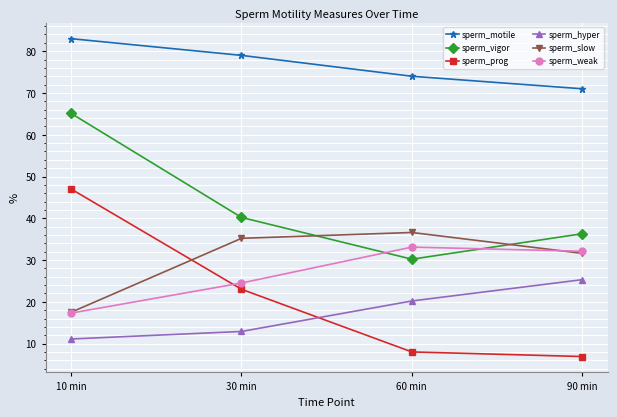

Where is sperm_weak nearest to the value 25?

30 min